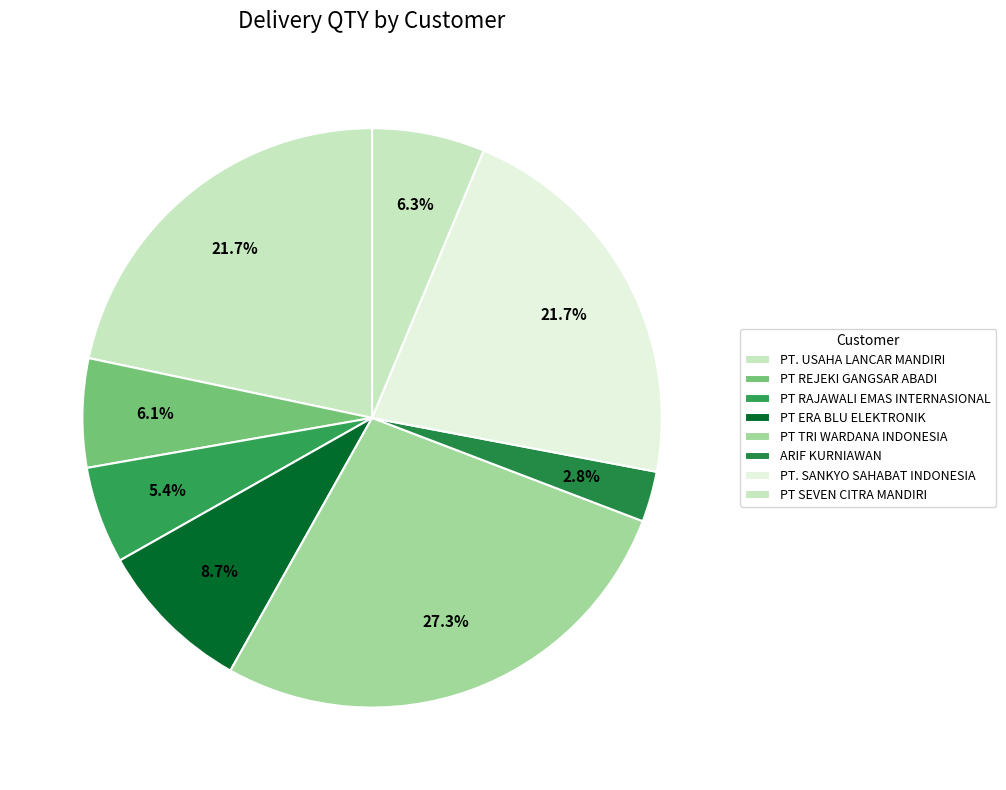

How many segments does this pie chart have?

8